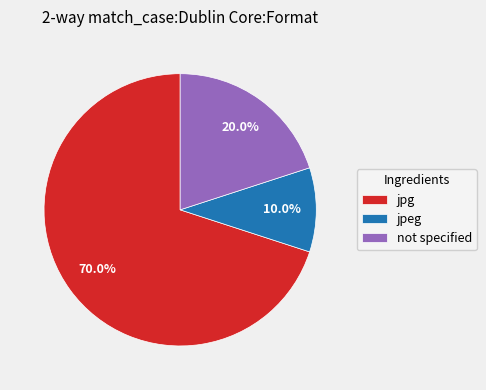

Combined, what portion of the pie is jpeg and jpg?

80.0%